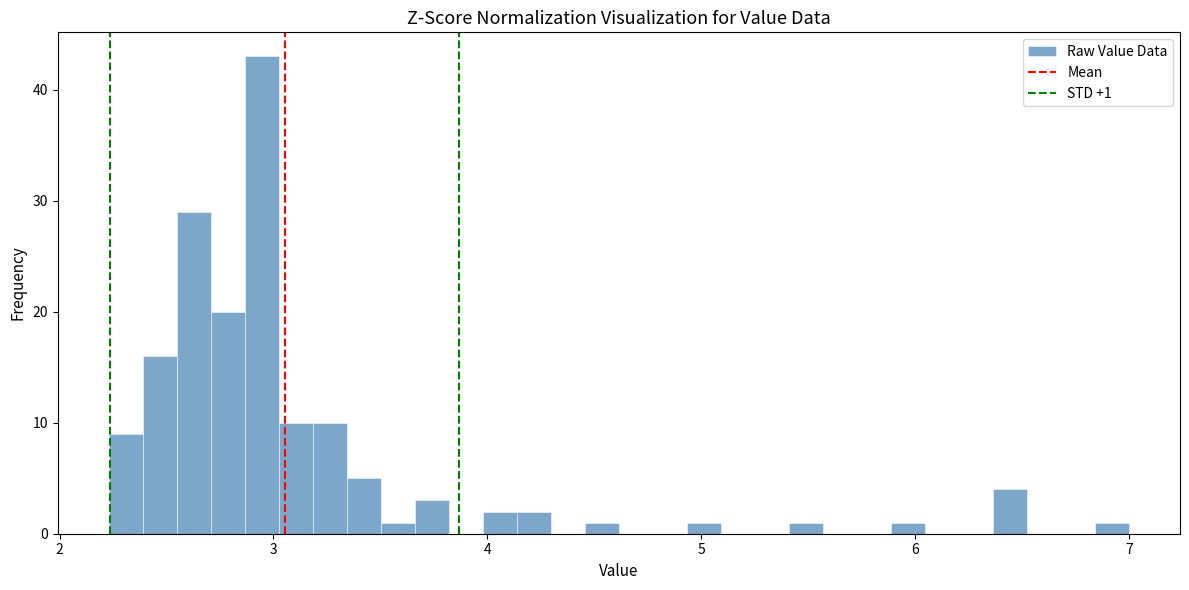

Around what value on the x-axis is the tallest bar? Give the approximate position of its centre, as read against the axis.

2.9